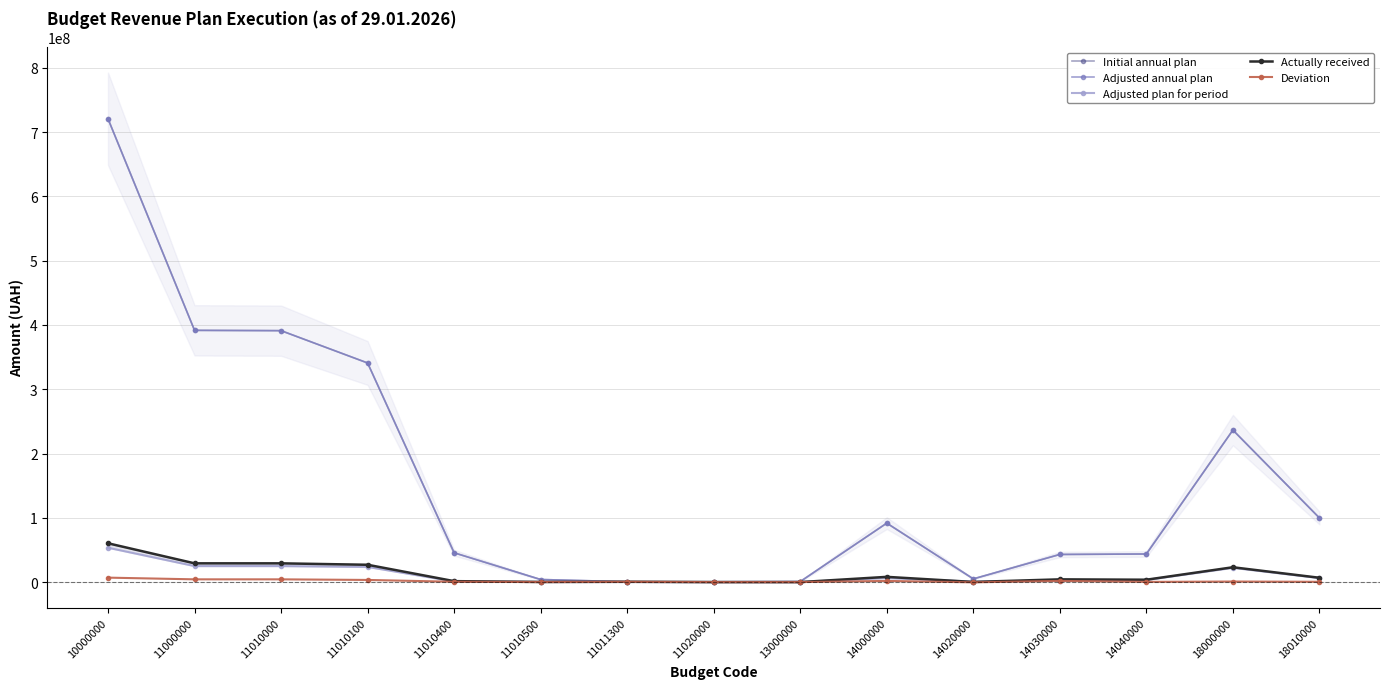

How many values in the Adjusted plan for period series exceed 3343000?

7